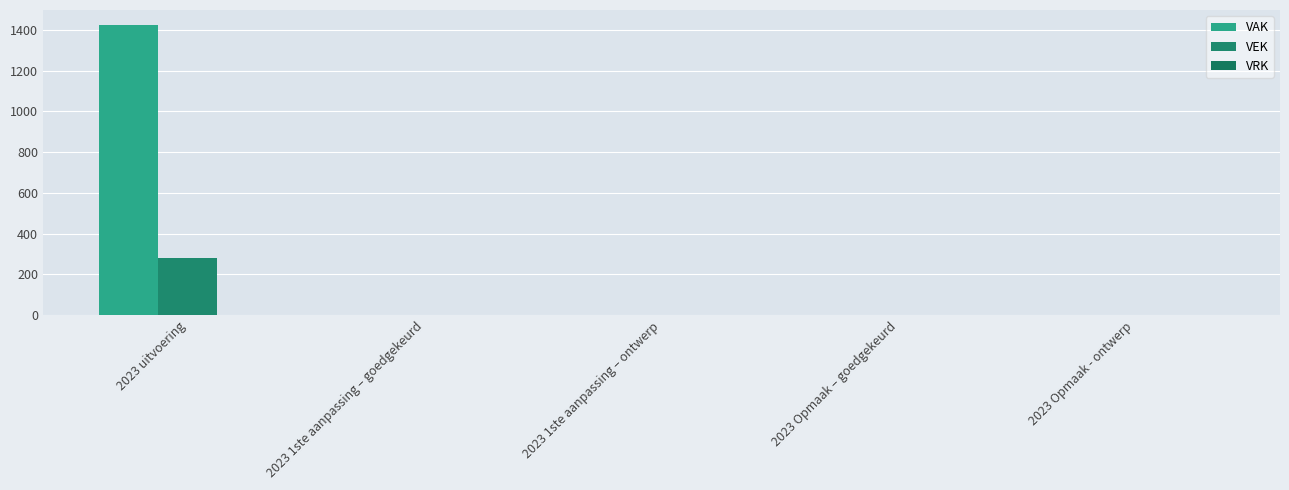

How many data points in VEK are above 0?

1